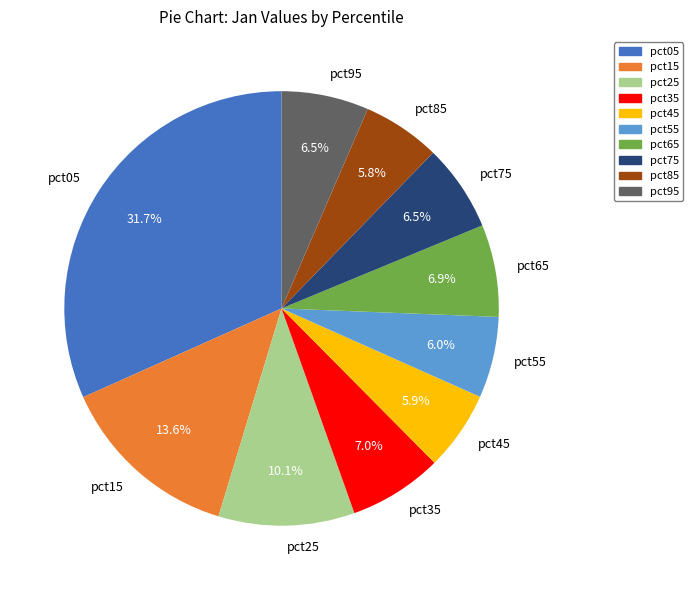

What is the largest slice in the pie chart?

pct05